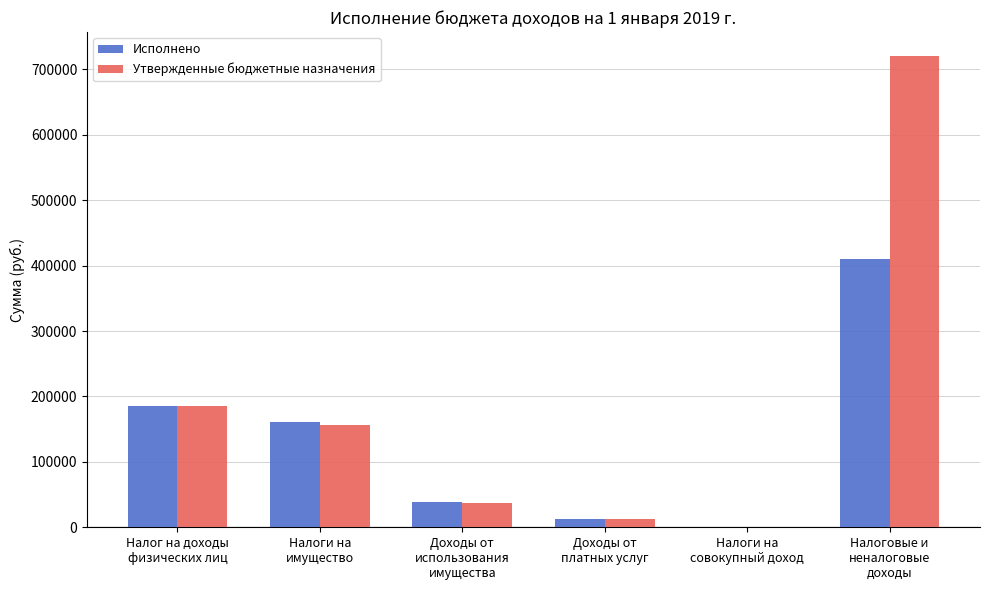

Are the bars grouped side by side (vs. stacked)?

Yes